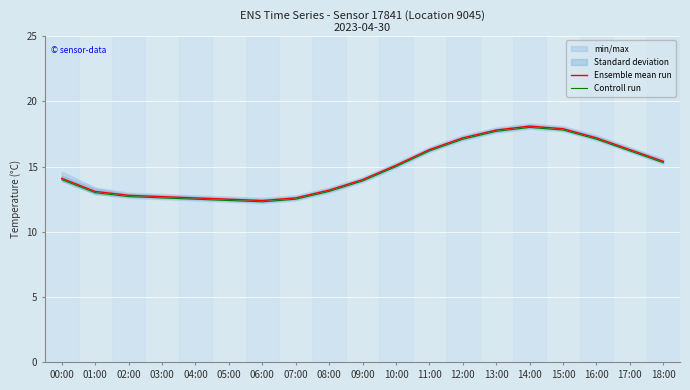

Is this an area chart (filled region under the line)?

No